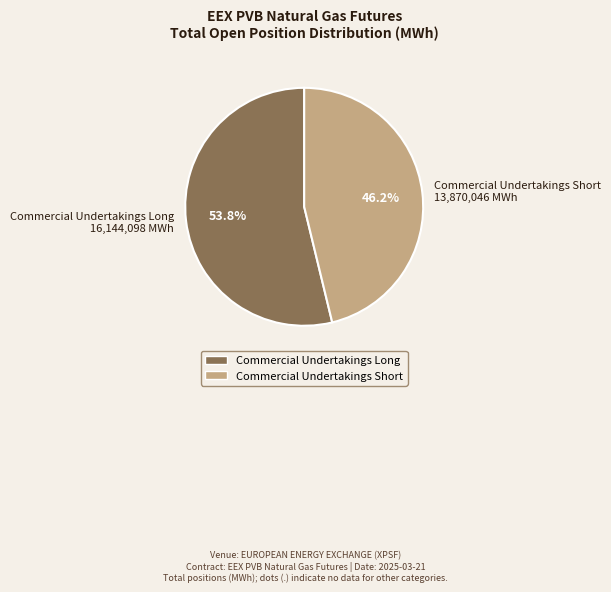

Is there any slice that represents more than half of the pie?

Yes